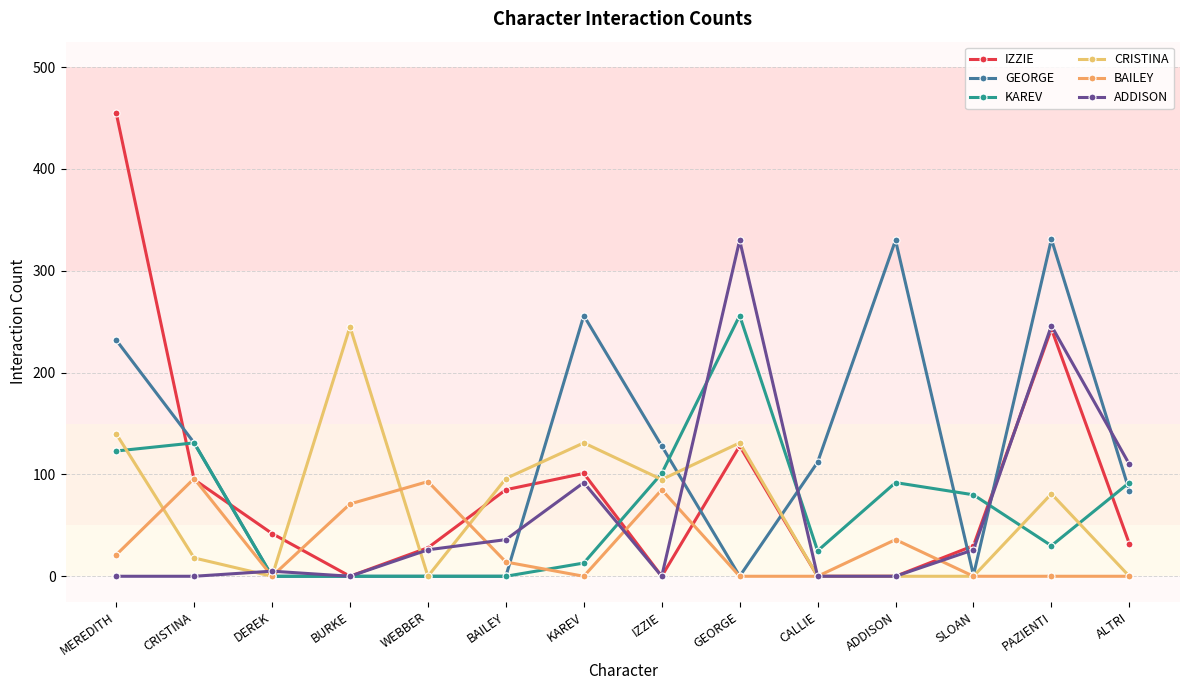

Rank the series at ADDISON from lowest to highest value.

IZZIE, CRISTINA, ADDISON, BAILEY, KAREV, GEORGE